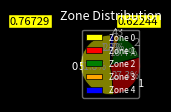

Is there any slice that represents more than half of the pie?

Yes